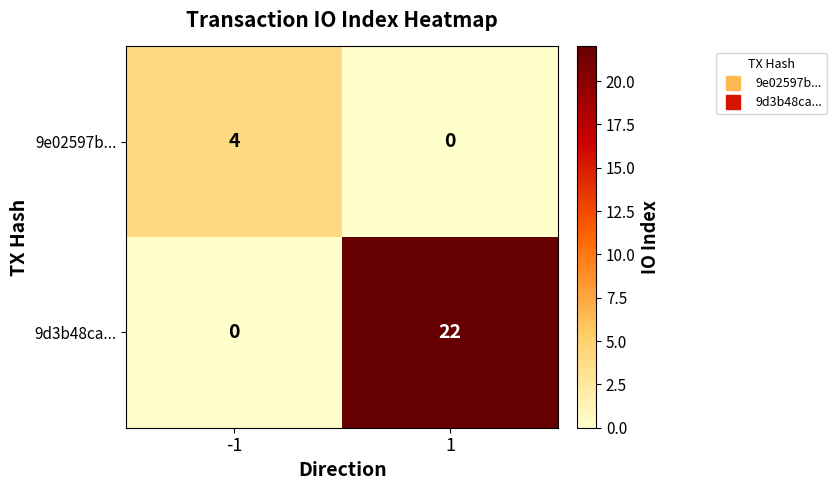

What is the total value across all series at -1?

4